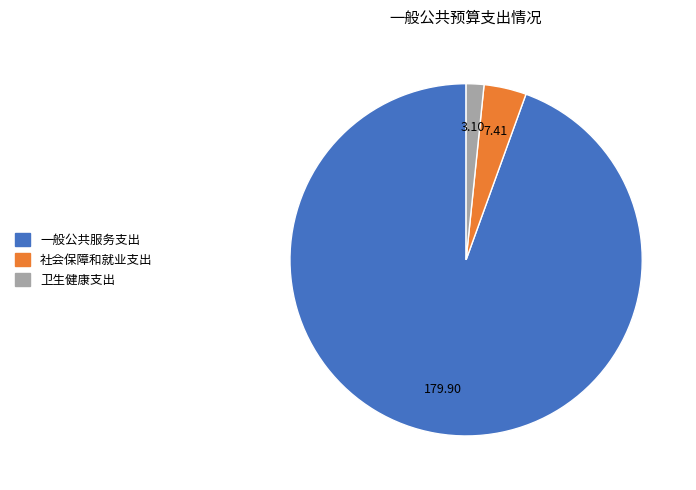

Rank the categories by value from highest to lowest.

一般公共服务支出, 社会保障和就业支出, 卫生健康支出